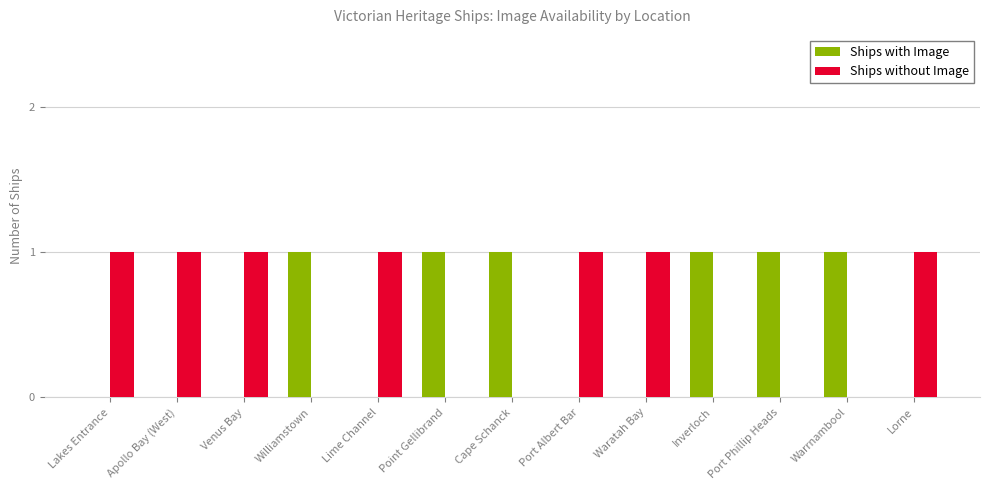

What is the average value of the Ships without Image series?

1